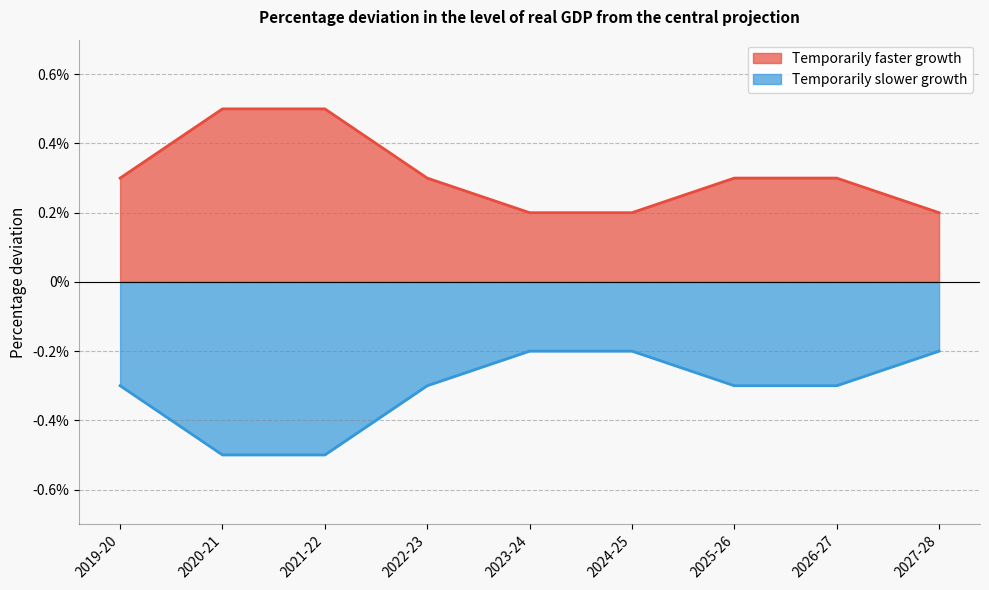

What is the difference between the Temporarily faster growth values at 2026-27 and 2020-21?

0.2